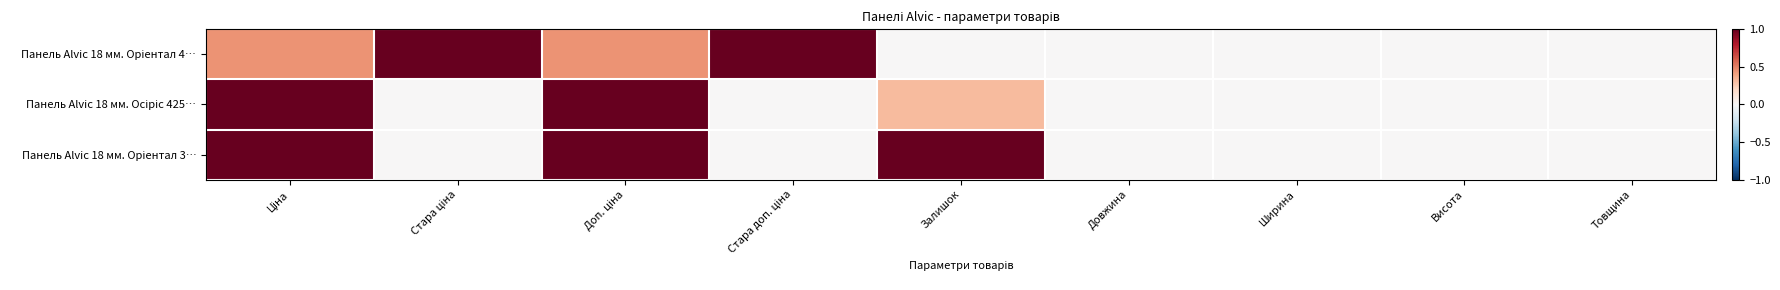

How many distinct data groups are displayed?

3